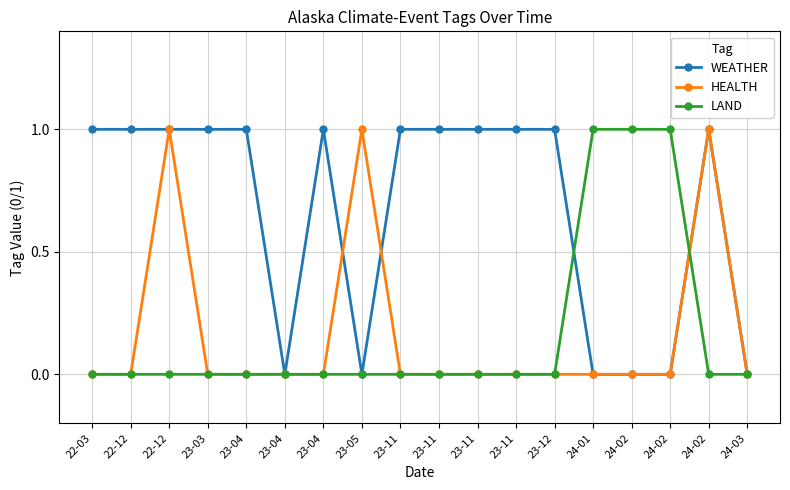

In HEALTH, how many points are higher than both neighbors (excluding endpoints)?

3